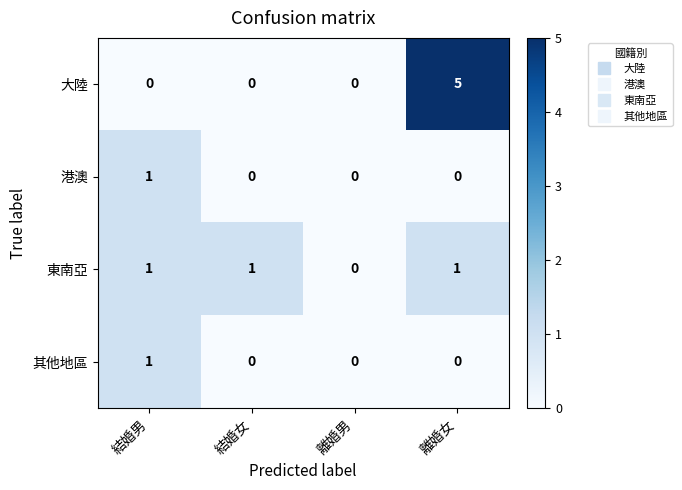

Reading left to right, extract all data points from this chart.

大陸: 0	0	0	5
港澳: 1	0	0	0
東南亞: 1	1	0	1
其他地區: 1	0	0	0